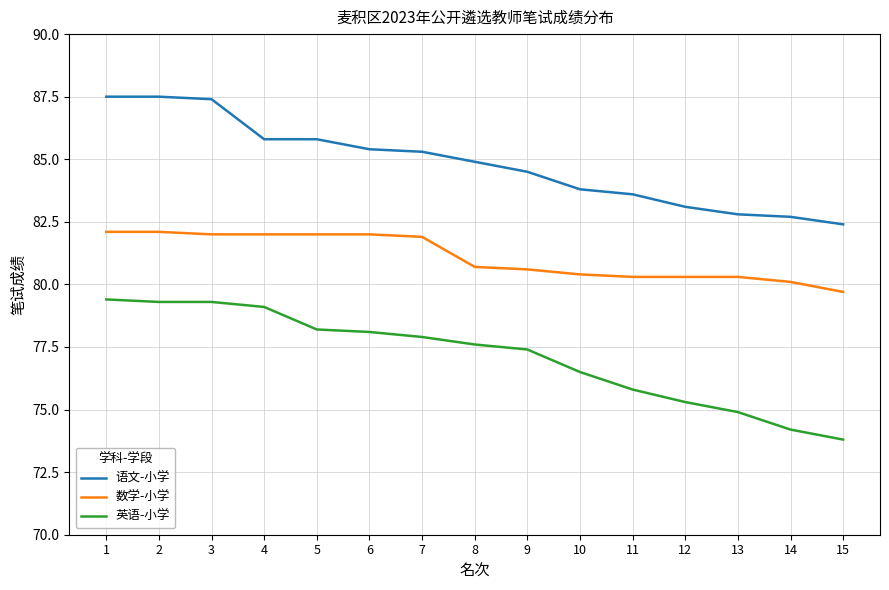

Rank the series at 9 from highest to lowest value.

语文-小学, 数学-小学, 英语-小学